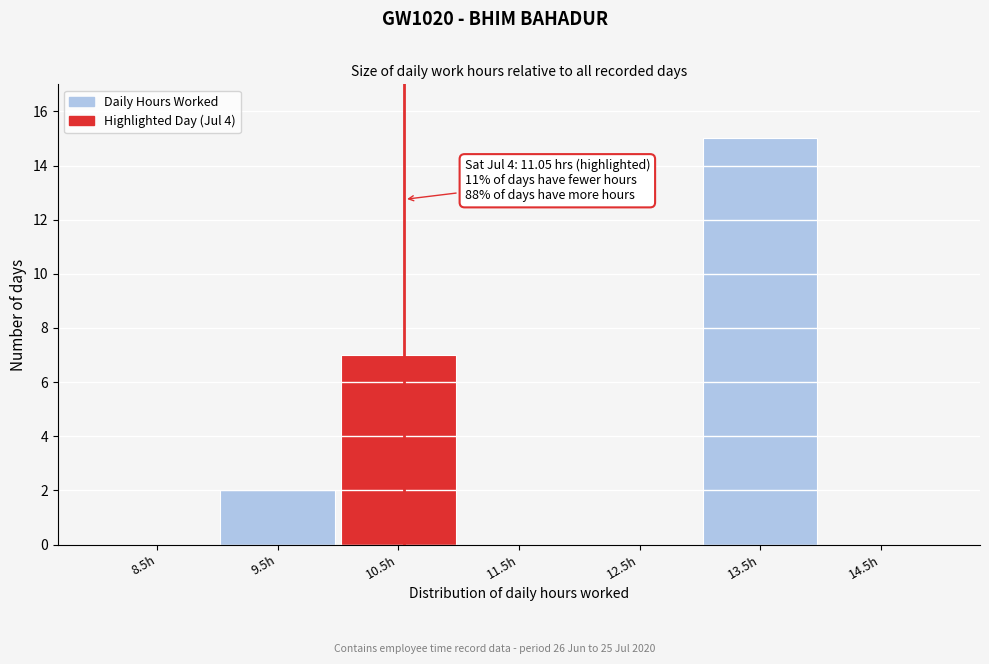

Reading left to right, list all the values displayed in this chart.

8.5h=0	9.5h=2	10.5h=7	11.5h=0	12.5h=0	13.5h=15	14.5h=0